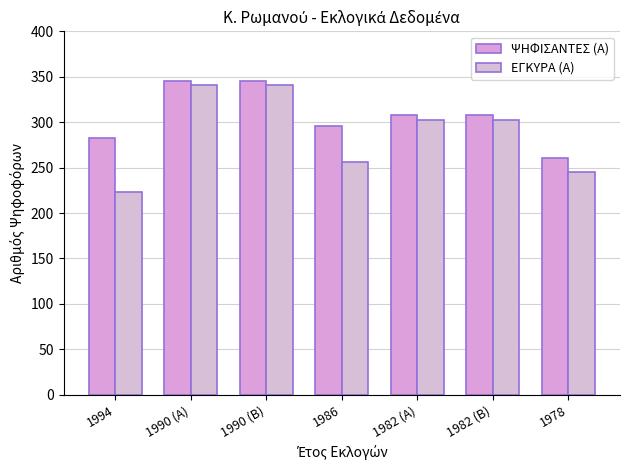

How many series are shown in this chart?

2